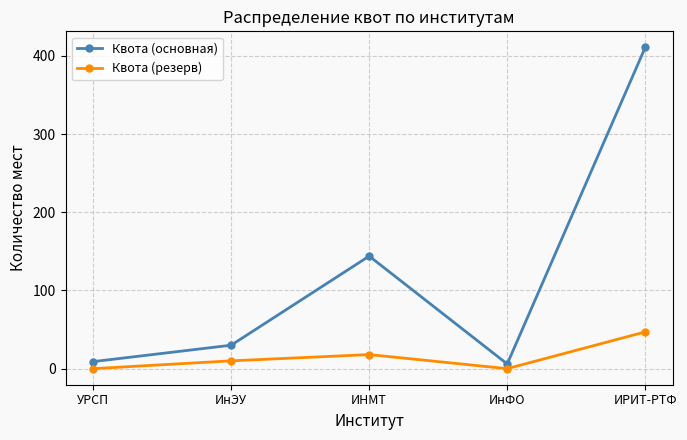

At which category is the sum across all series the highest?

ИРИТ-РТФ